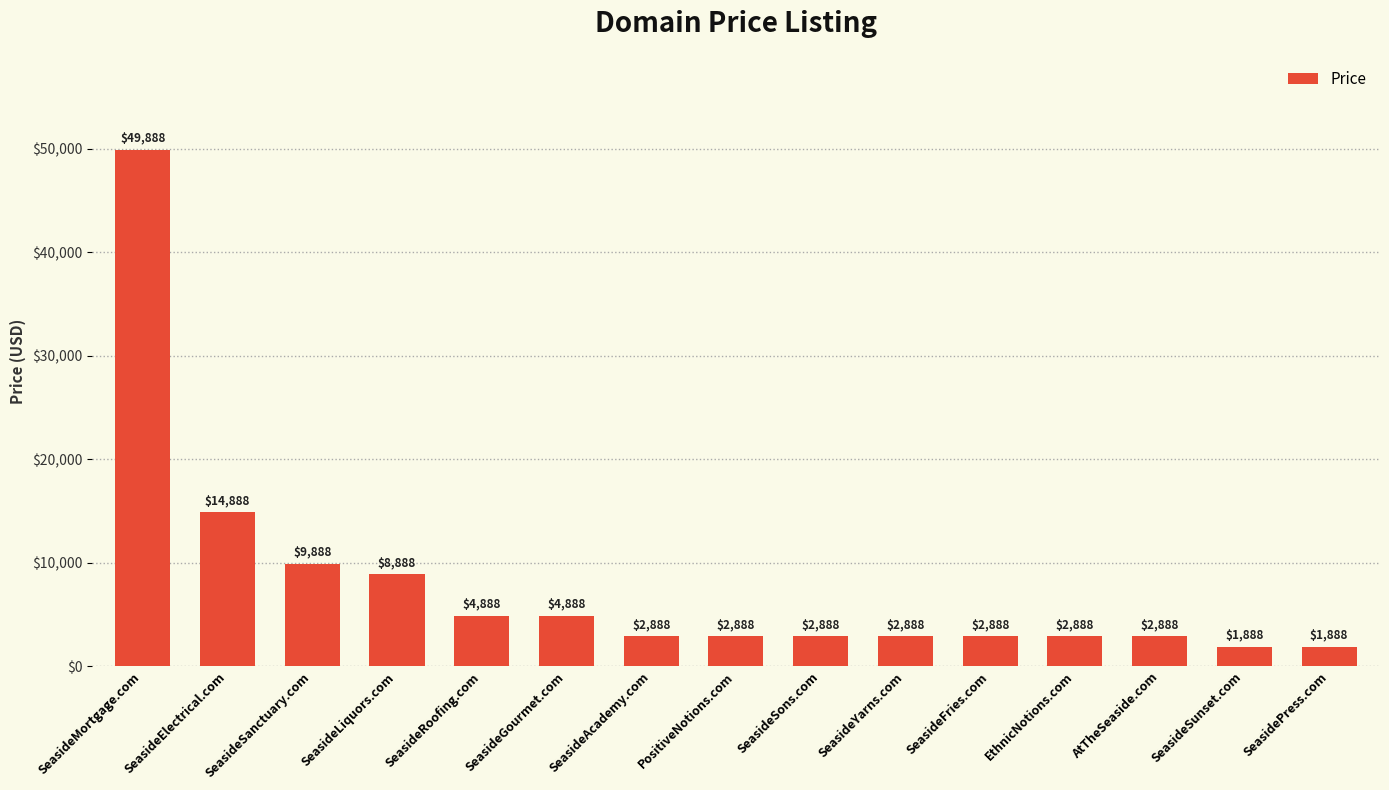

What is the difference between the maximum and minimum values?

48000